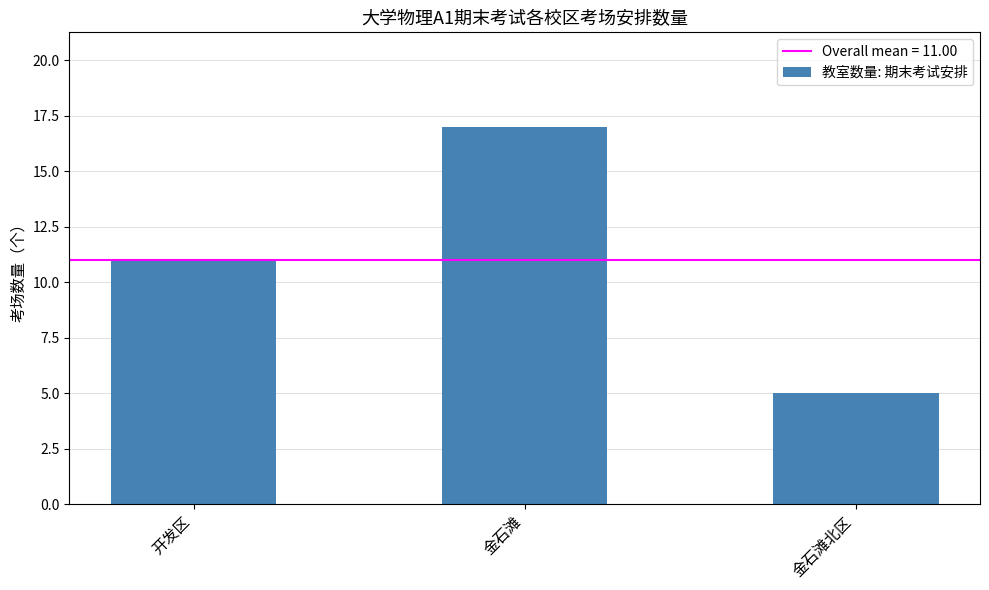

What is the greatest value displayed?

17